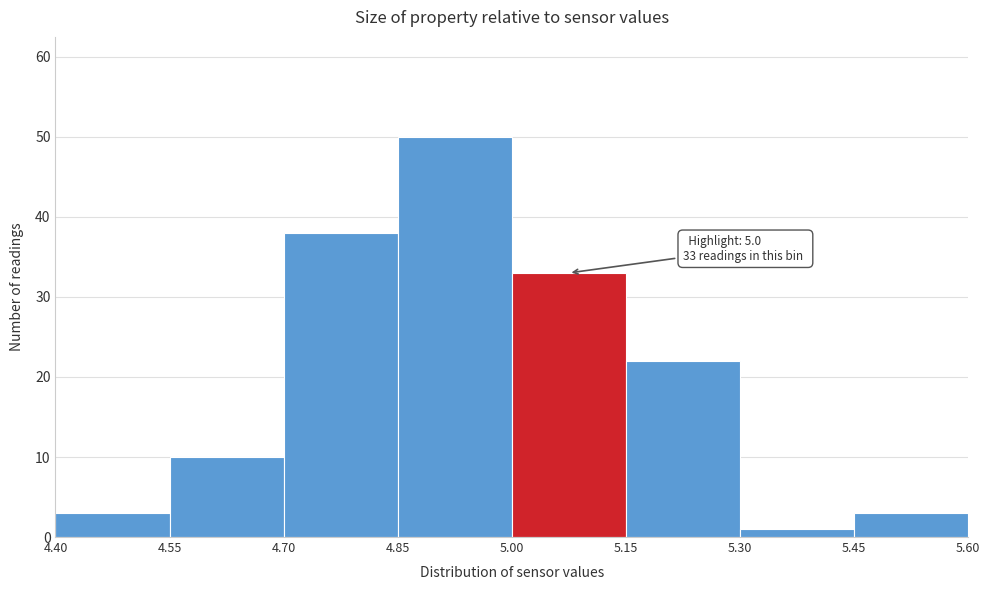

Which range on the x-axis has the tallest bar?

4.85 to 5.00